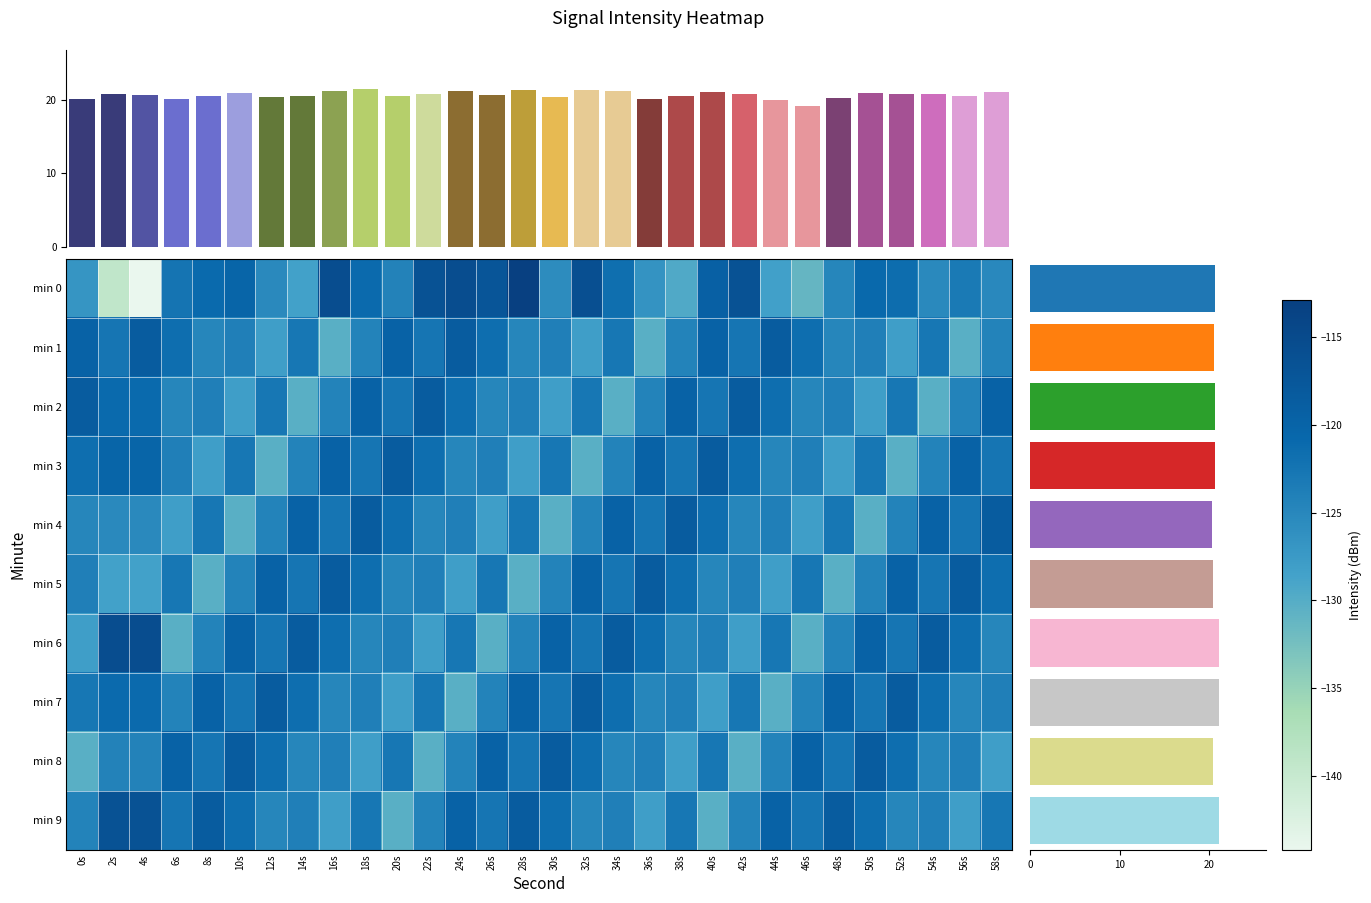

What is the difference between the min 7 values at 42s and 12s?

4.4